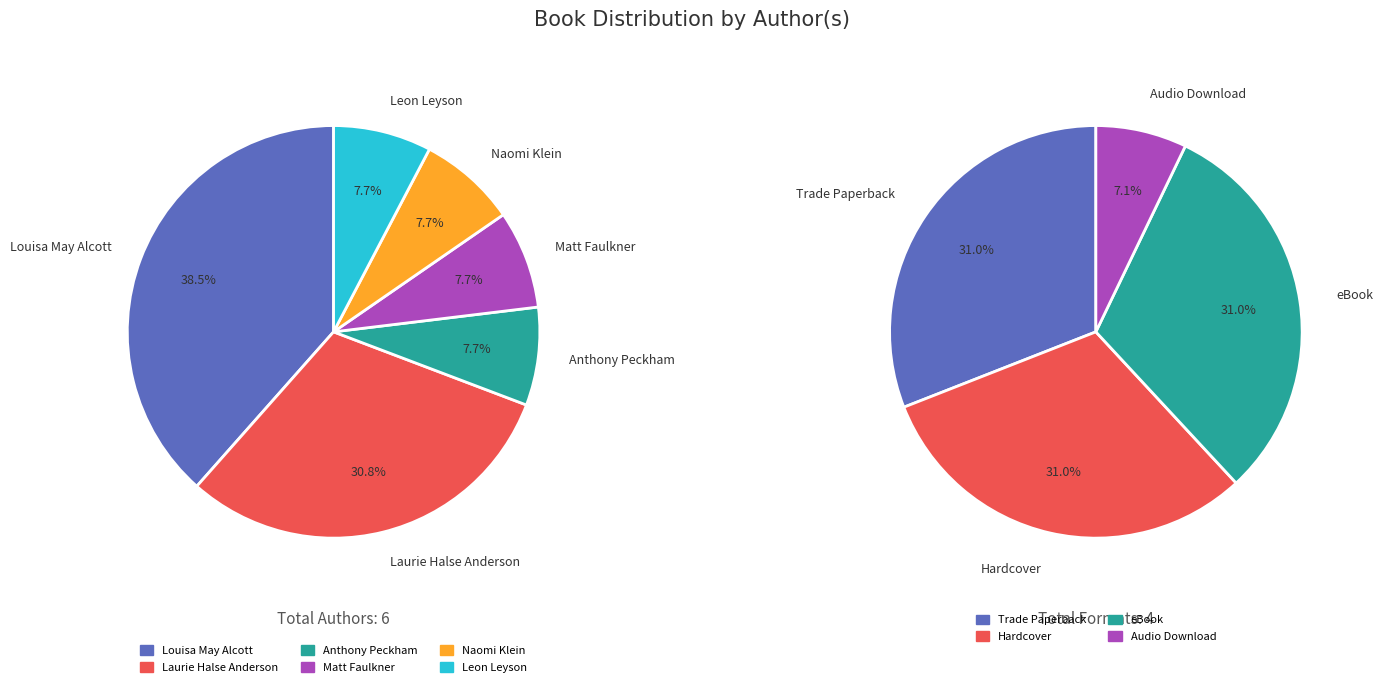

Combined, do Laurie Halse Anderson (Chains) and Anthony Peckham account for over 50%?

No